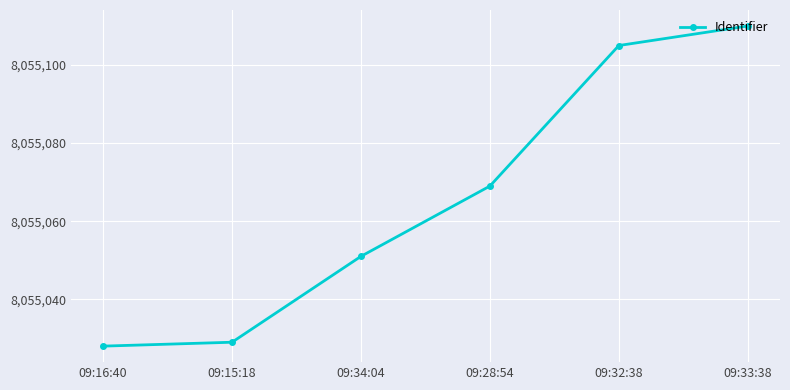

True or false: the data has more than 0 interior local peaks.

False